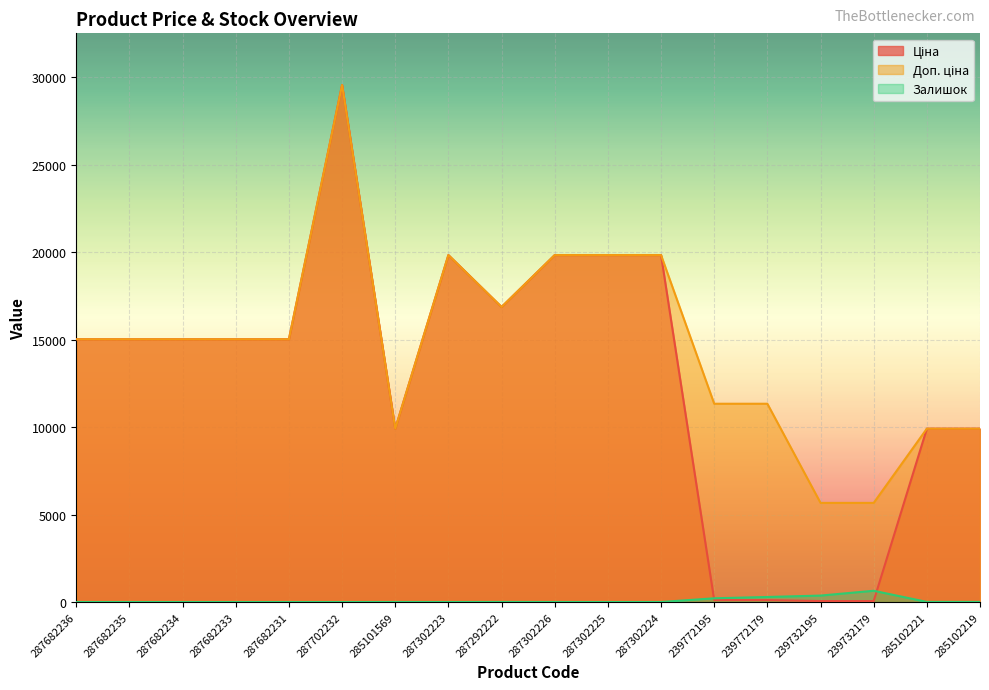

Between 287302223 and 287302224, which series saw the biggest shift?

Залишок